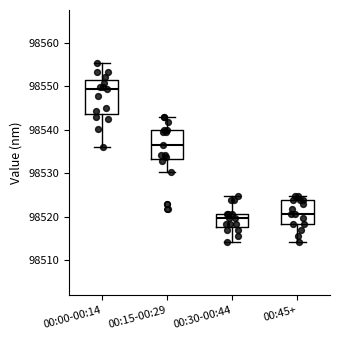

Where is the lower edge of the box for 00:30-00:44 on the y-axis? The values are not printed on the chart, so give them approximately, as read against the axis.

98518